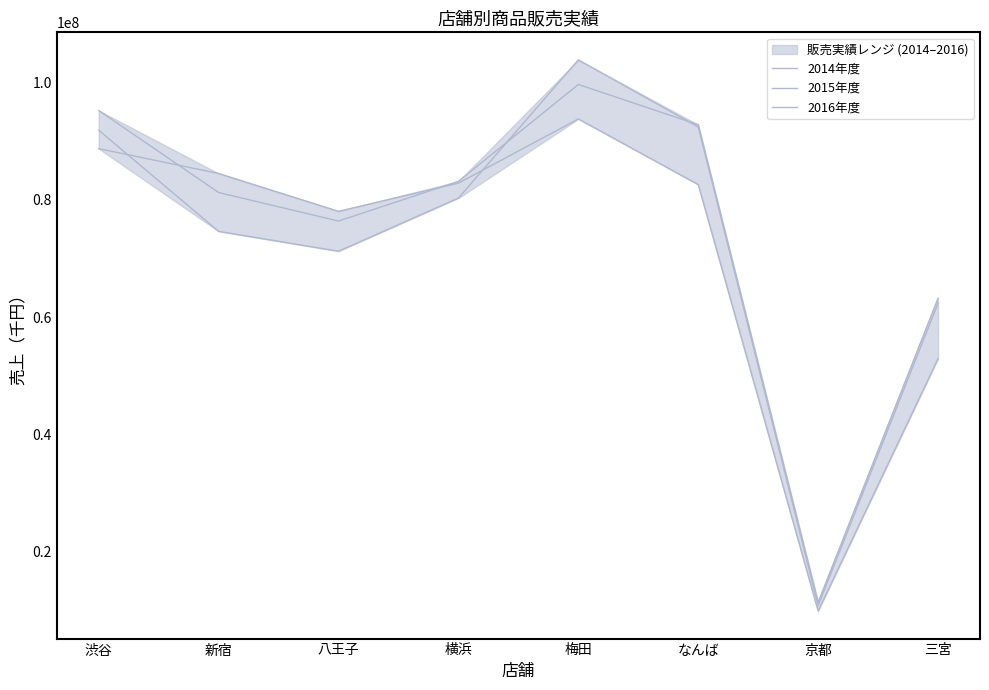

What is the highest value of the 2015年度 series?

103878000